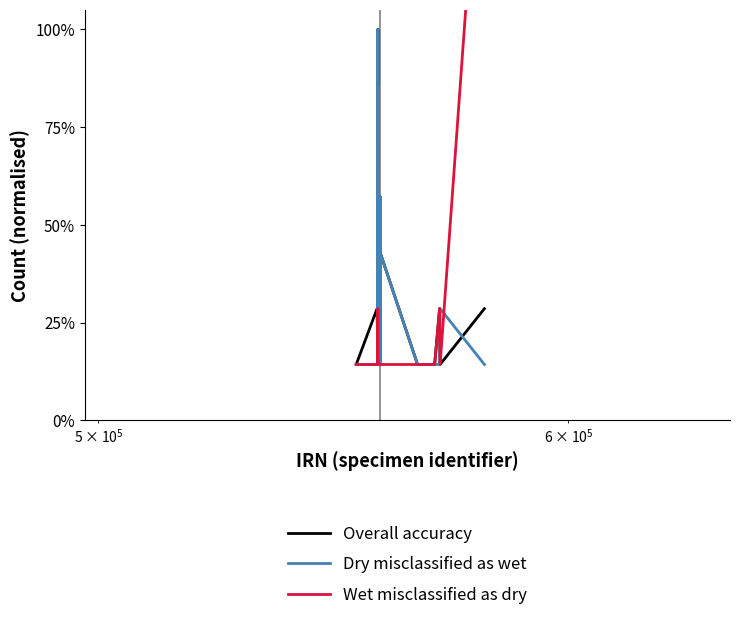

True or false: Wet misclassified as dry and Overall accuracy intersect in this chart.

False